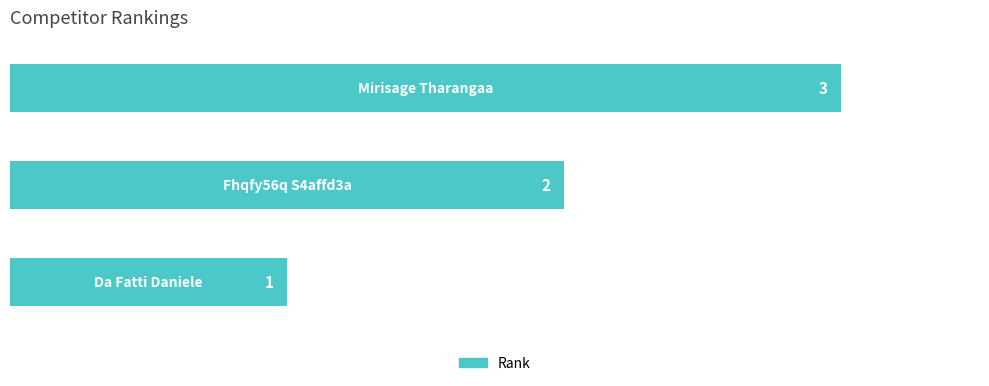

Are the bars grouped side by side (vs. stacked)?

No